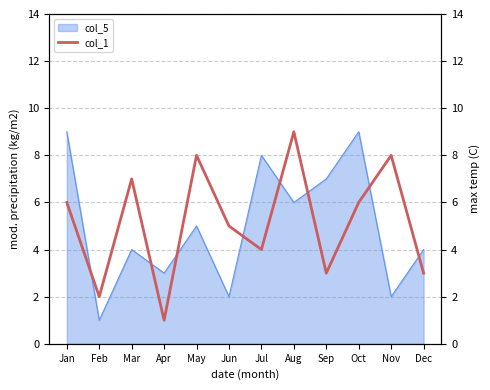

The value at Aug is 16. True or false?

False